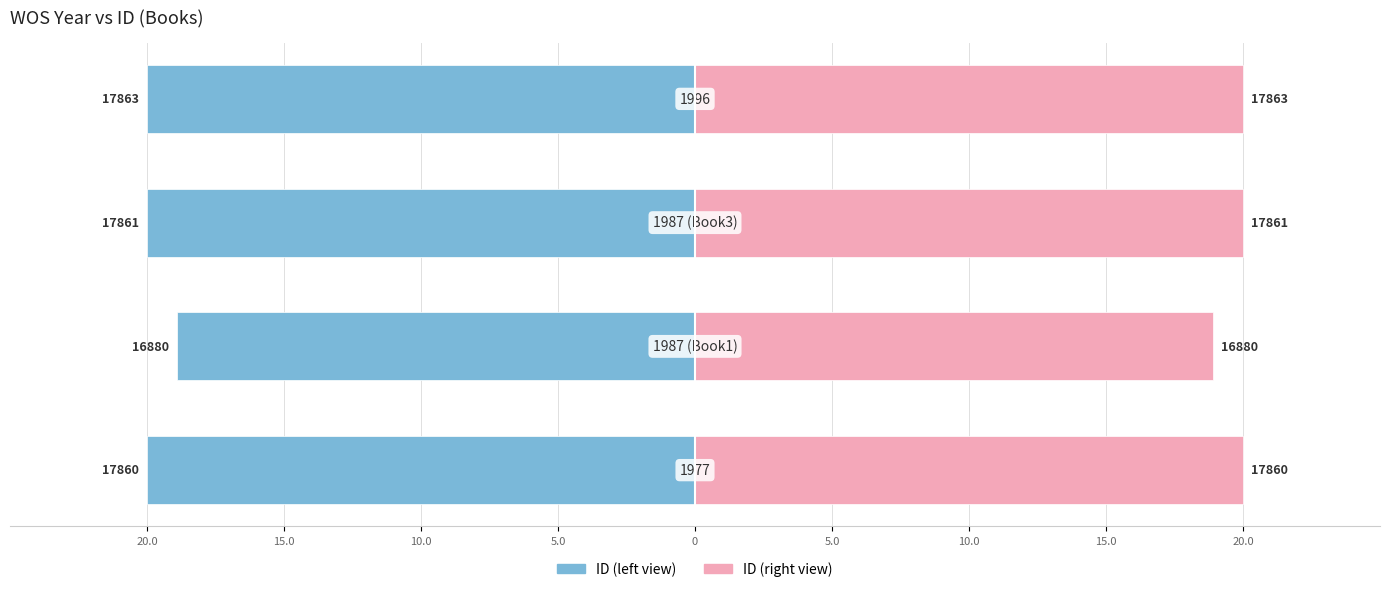

Is it true that ID (right) equals 35.6 at 10.0?

False